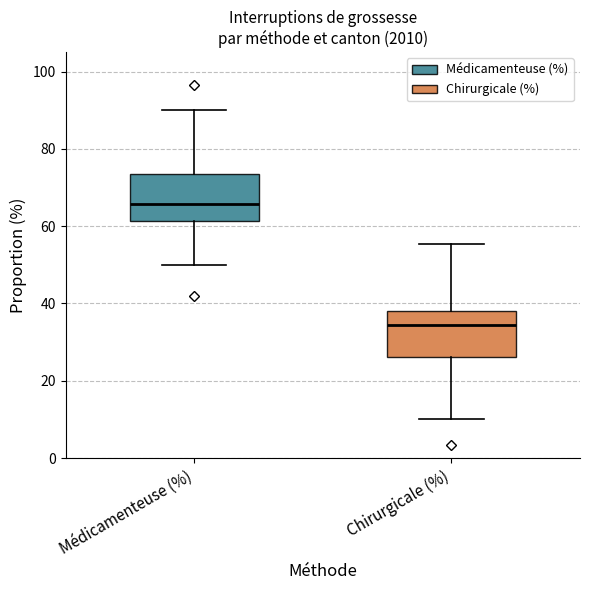

Which box's median line is the highest?

Médicamenteuse (%)